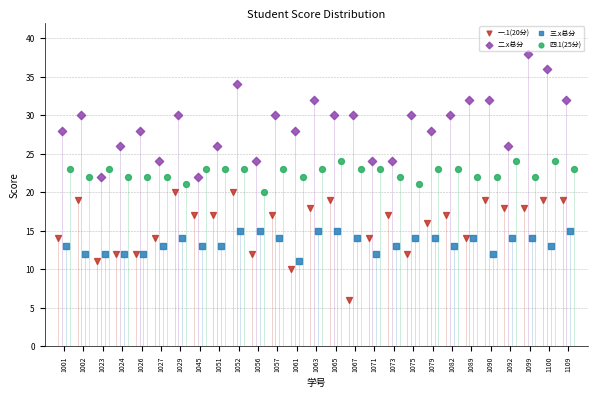

Which series contains the lowest Y value?

一.1(20分)